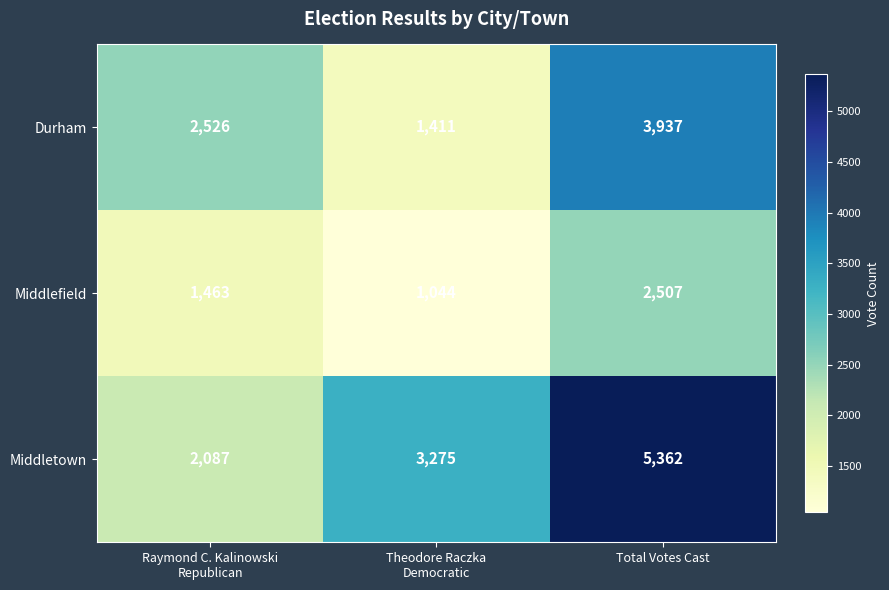

How many data points in Durham are less than 2526?

1